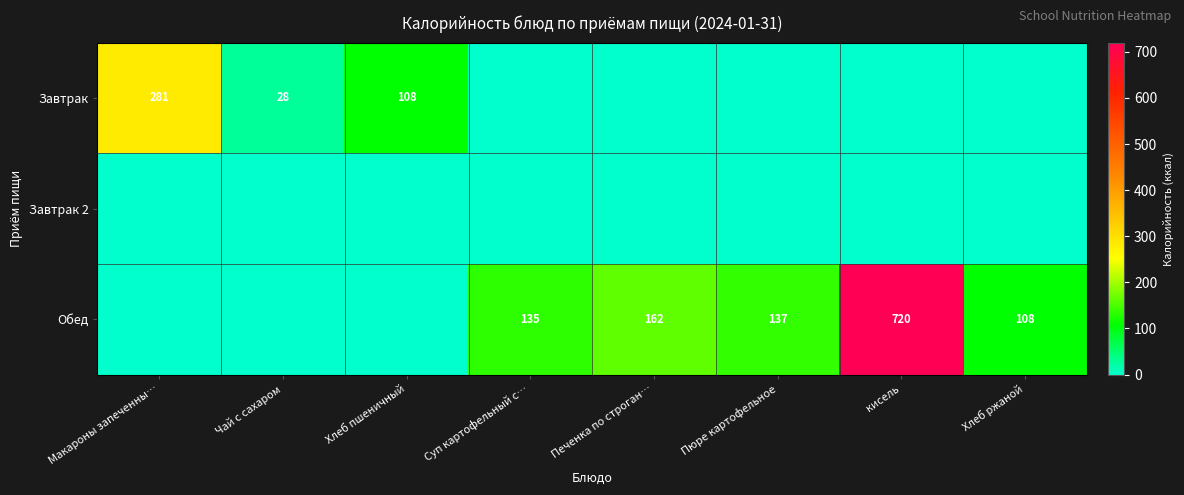

How many data points does each series have?

8